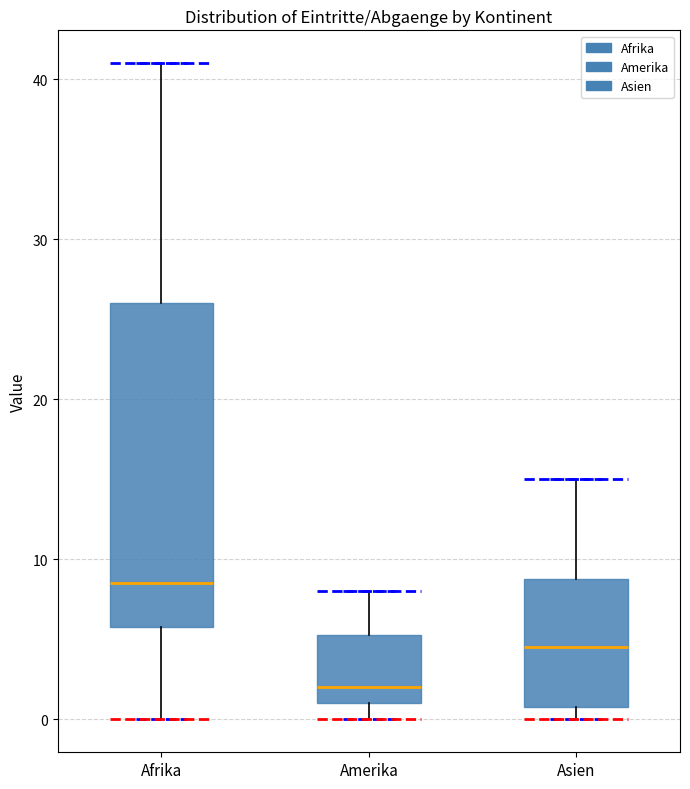

Which box's median line is the lowest?

Amerika